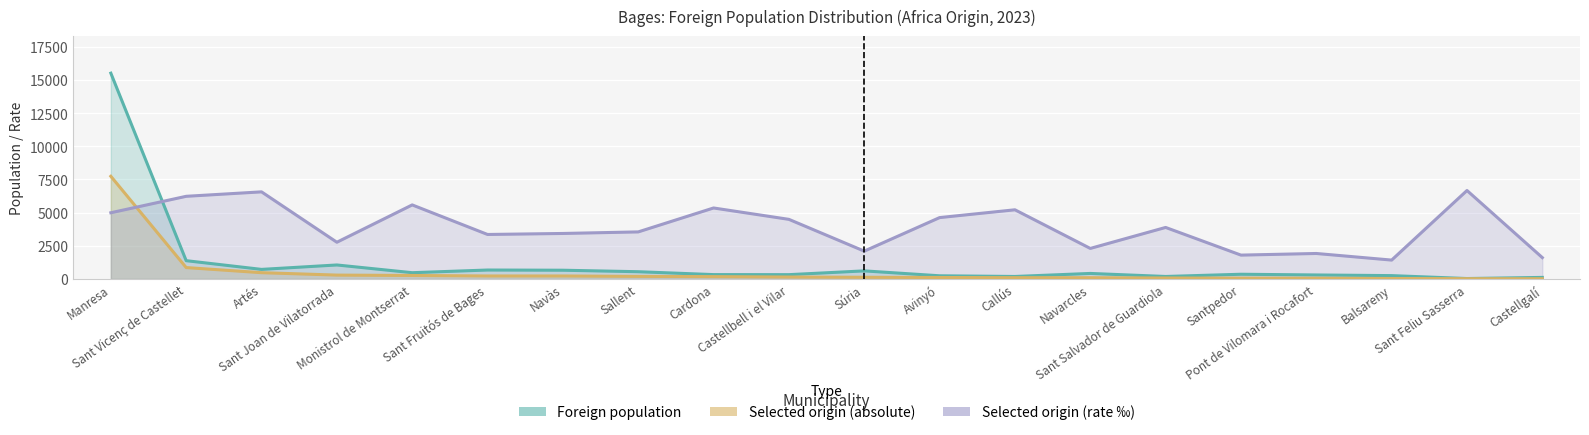

Reading left to right, transcribe all the data shown in this chart.

Foreign population: Manresa=15508	Sant Vicenç de Castellet=1379	Artés=722	Sant Joan de Vilatorrada=1055	Monistrol de Montserrat=473	Sant Fruitós de Bages=674	Navàs=659	Sallent=547	Cardona=329	Castellbell i el Vilar=325	Súria=610	Avinyó=240	Callús=188	Navarcles=417	Sant Salvador de Guardiola=188	Santpedor=356	Pont de Vilomara i Rocafort=302	Balsareny=253	Sant Feliu Sasserra=33	Castellgalí=118
Foreign population selected origin (abs): Manresa=7738	Sant Vicenç de Castellet=859	Artés=474	Sant Joan de Vilatorrada=292	Monistrol de Montserrat=264	Sant Fruitós de Bages=226	Navàs=226	Sallent=194	Cardona=176	Castellbell i el Vilar=146	Súria=128	Avinyó=111	Callús=98	Navarcles=96	Sant Salvador de Guardiola=73	Santpedor=64	Pont de Vilomara i Rocafort=58	Balsareny=36	Sant Feliu Sasserra=22	Castellgalí=19
Foreign population selected origin (%): Manresa=4990	Sant Vicenç de Castellet=6229	Artés=6565	Sant Joan de Vilatorrada=2768	Monistrol de Montserrat=5581	Sant Fruitós de Bages=3353	Navàs=3429	Sallent=3547	Cardona=5350	Castellbell i el Vilar=4492	Súria=2098	Avinyó=4625	Callús=5213	Navarcles=2302	Sant Salvador de Guardiola=3883	Santpedor=1798	Pont de Vilomara i Rocafort=1921	Balsareny=1423	Sant Feliu Sasserra=6667	Castellgalí=1610